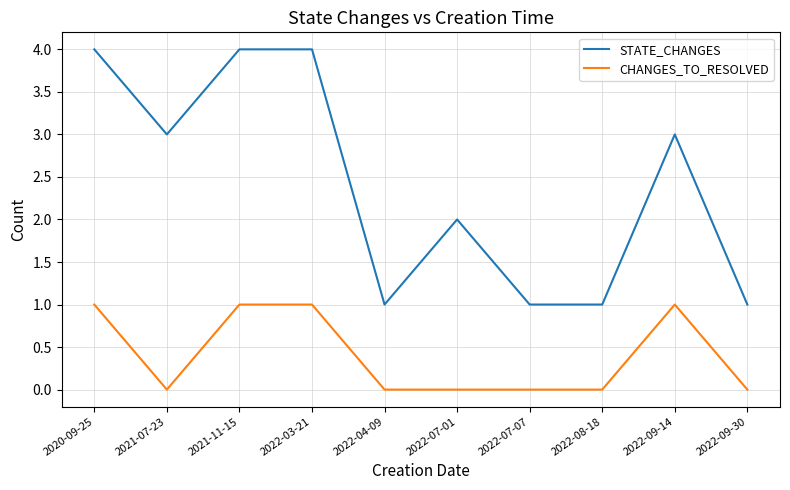

What is the difference between the maximum and minimum values in the STATE_CHANGES series?

3